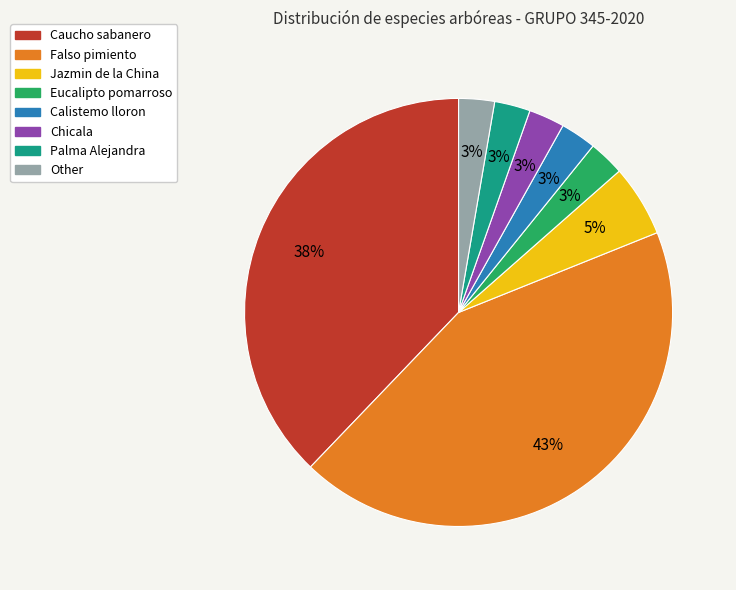

Does any single category account for the majority?

No